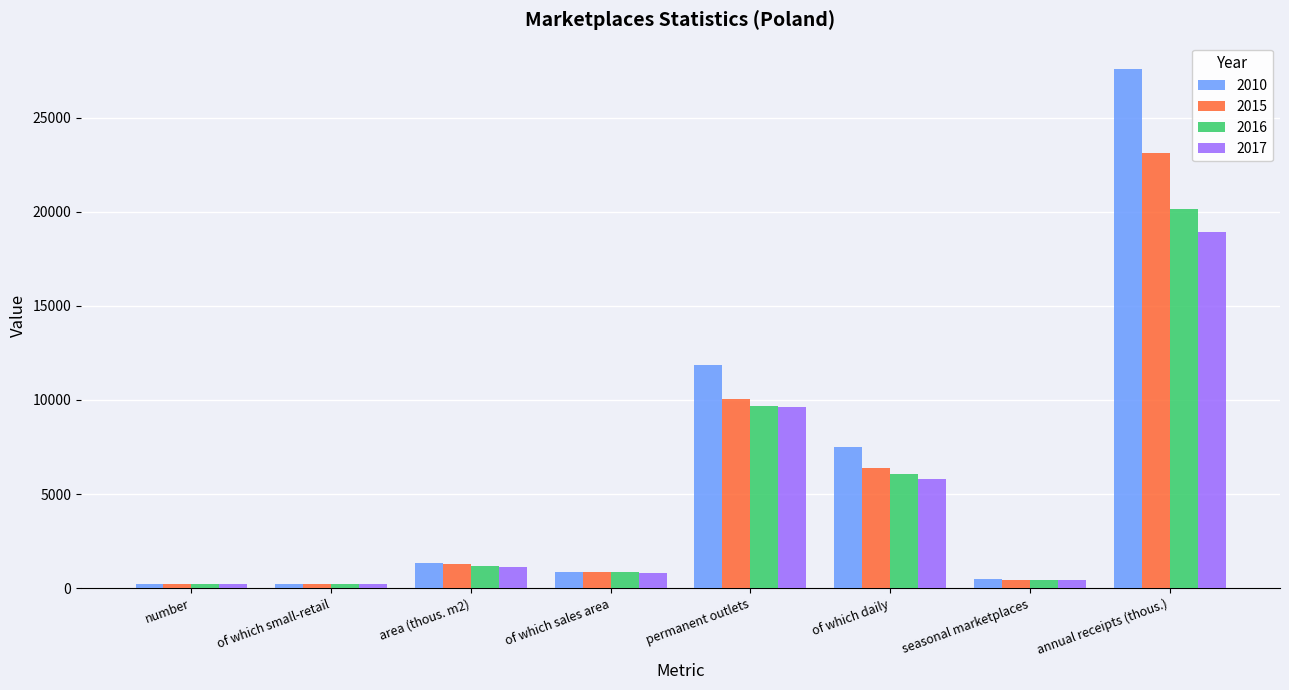

What is the spread (max minus min) of values at permanent outlets?

2217.0